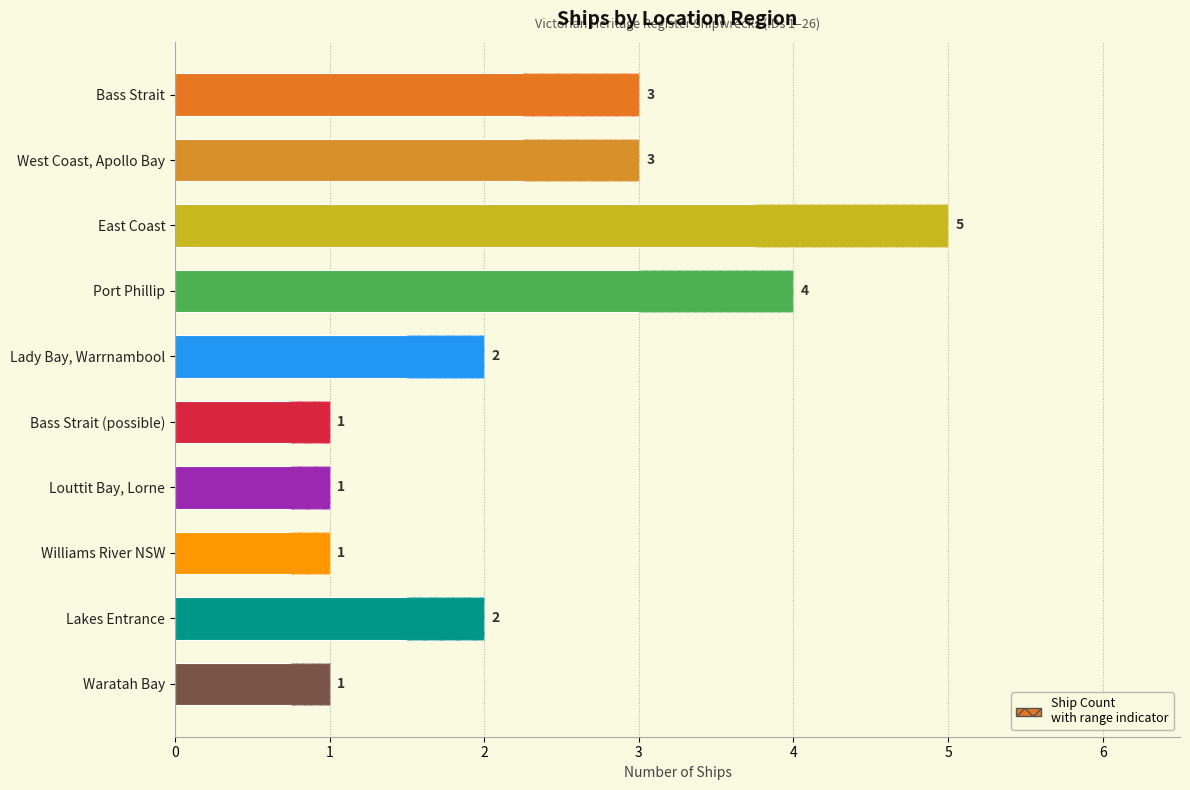

The chart shows a value of 1 at Williams River NSW. True or false?

True